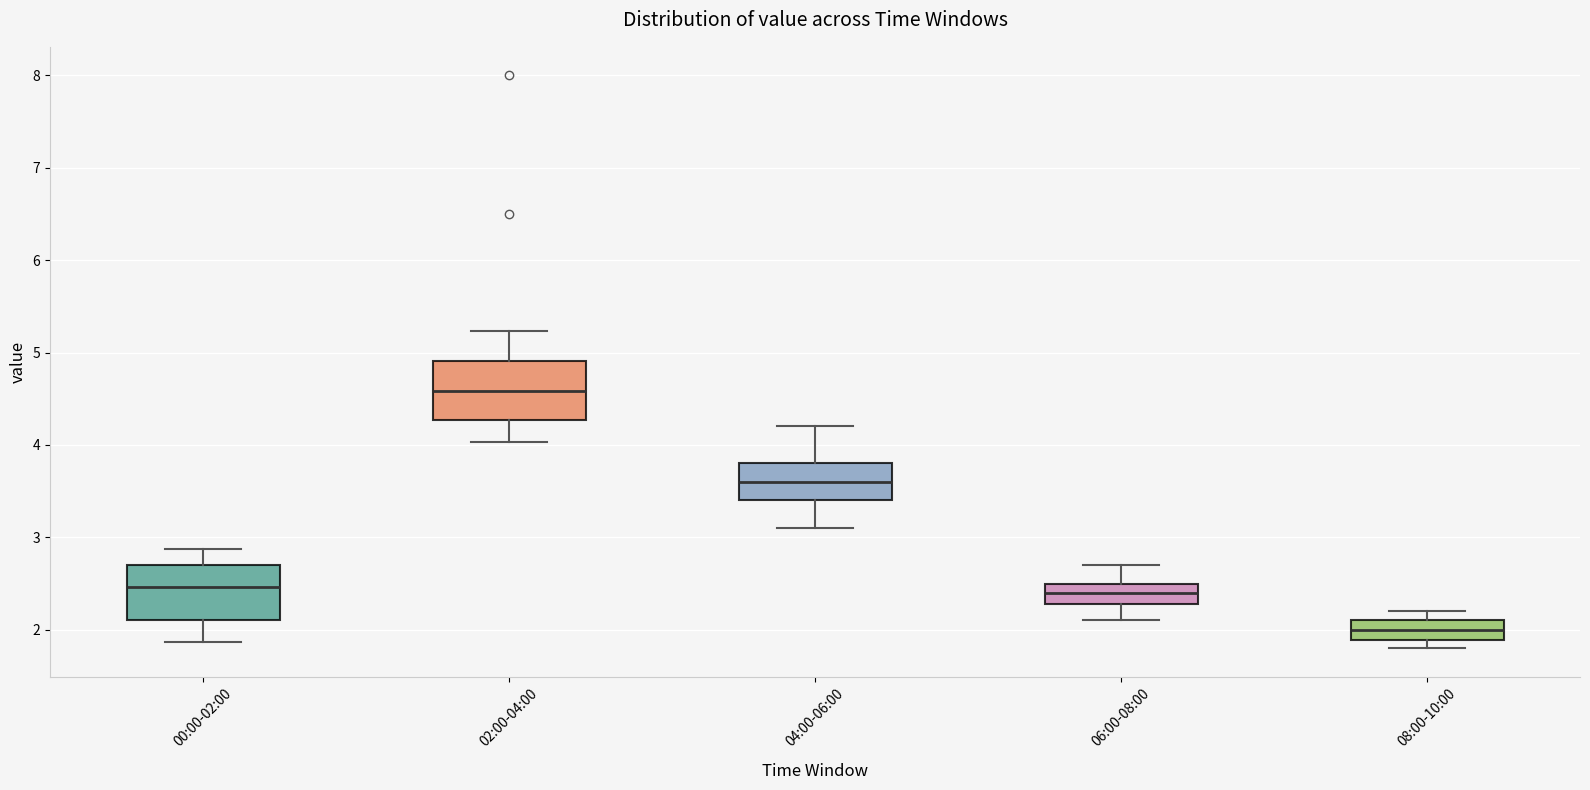

Reading left to right, read every box against the y-axis: the position of its median line, the range the box covers, and the ends of its whiskers. The values are not printed on the chart, so give them approximately, as read against the axis.

00:00-02:00: median 2.5, box 2.1 to 2.7, whiskers 1.9 to 2.9
02:00-04:00: median 4.6, box 4.3 to 4.9, whiskers 4.0 to 5.2
04:00-06:00: median 3.6, box 3.4 to 3.8, whiskers 3.1 to 4.2
06:00-08:00: median 2.4, box 2.3 to 2.5, whiskers 2.1 to 2.7
08:00-10:00: median 2.0, box 1.9 to 2.1, whiskers 1.8 to 2.2